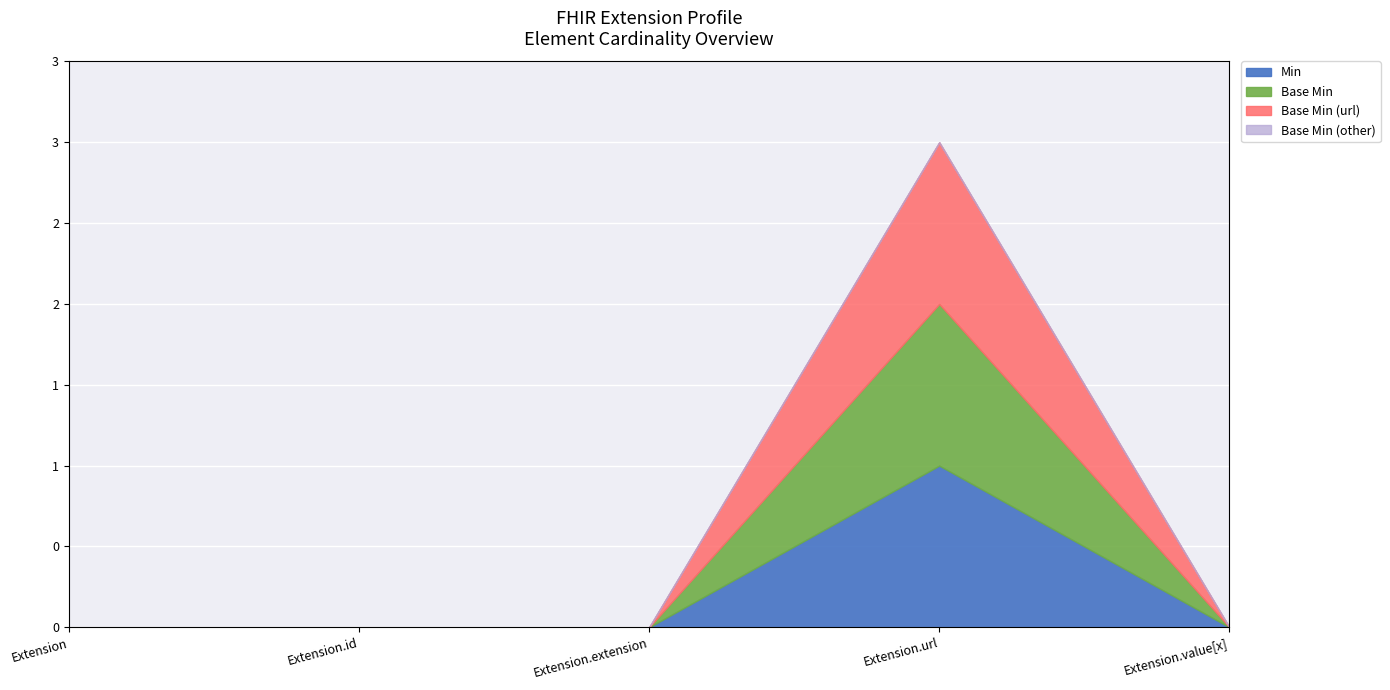

Which series has the widest spread of values?

Min